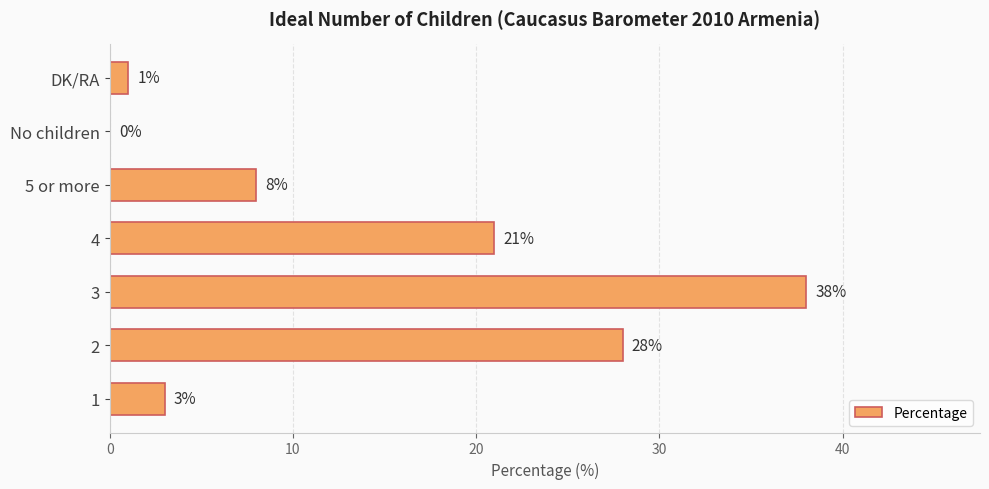

Where is the data nearest to the value 19?

4